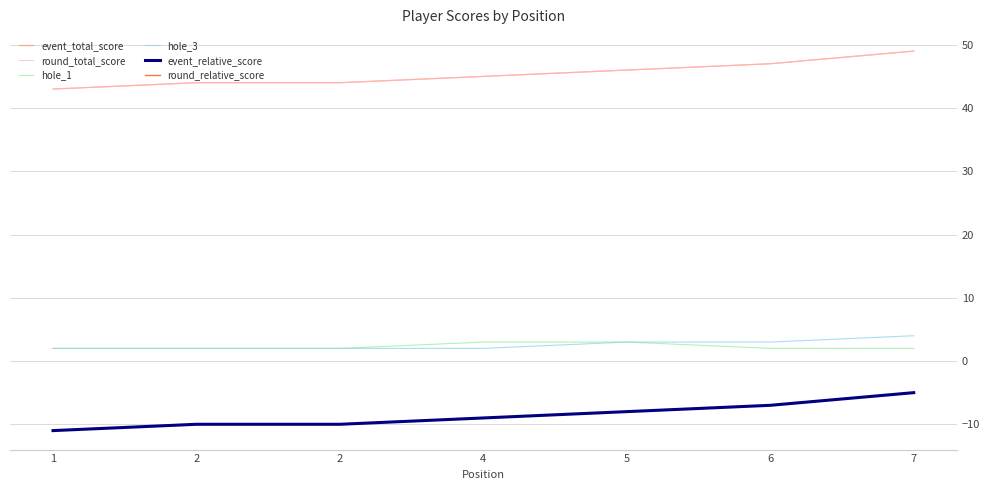

True or false: round_relative_score has more than 1 points higher than both neighbors.

False